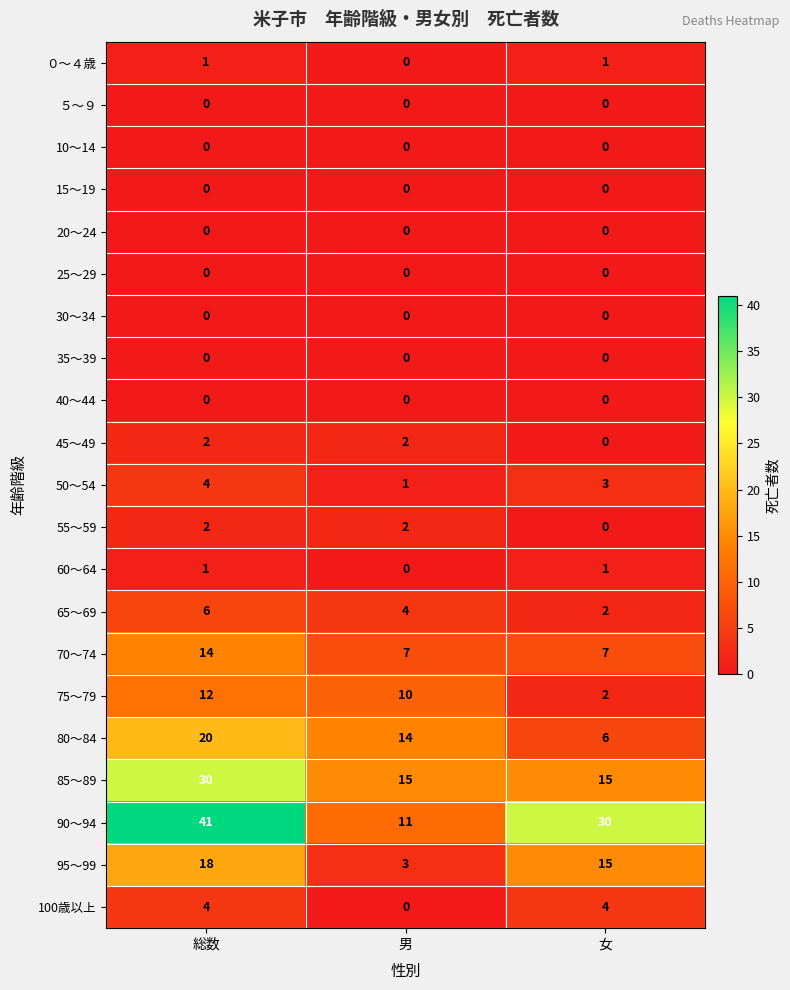

What is the difference between the highest and lowest values at 総数?

41